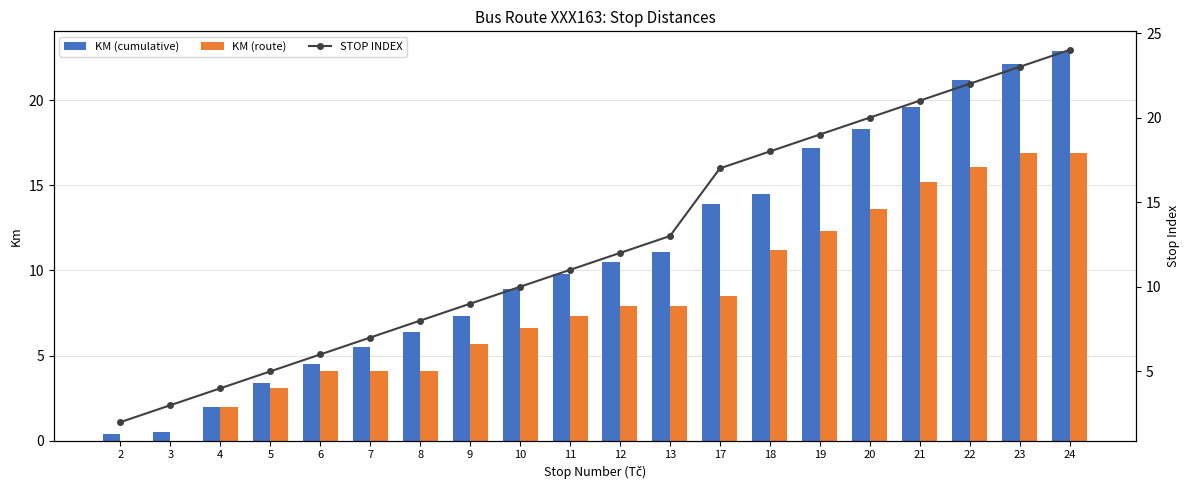

At how many categories does at least one series exceed 0?

20